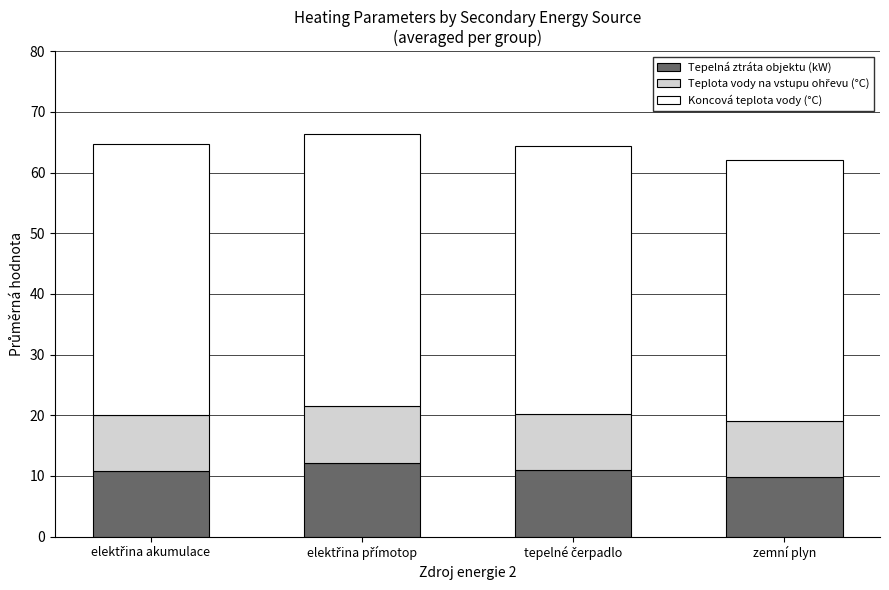

What is the lowest value of the Tepelná ztráta objektu (kW) series?

9.8